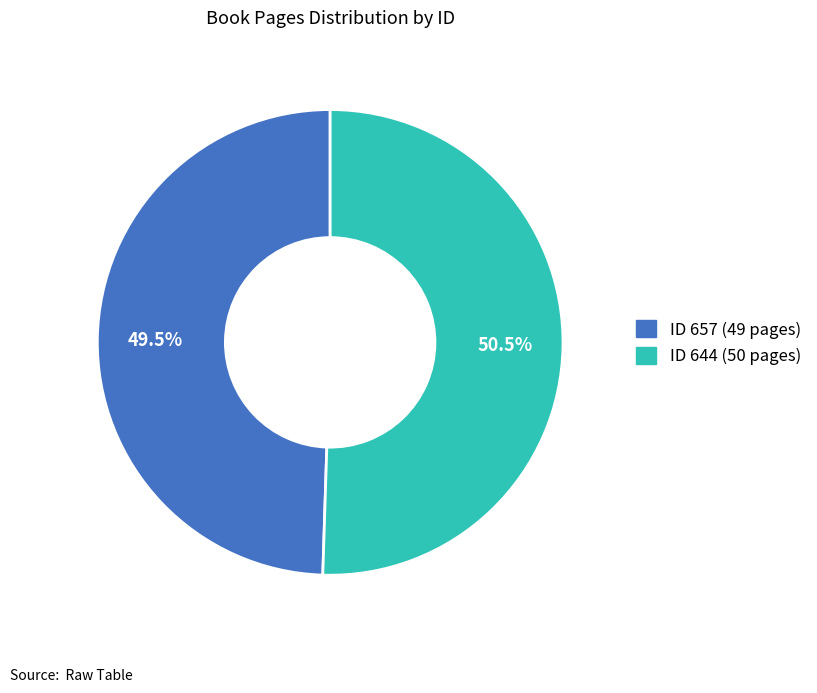

Is there any slice that represents more than half of the pie?

Yes